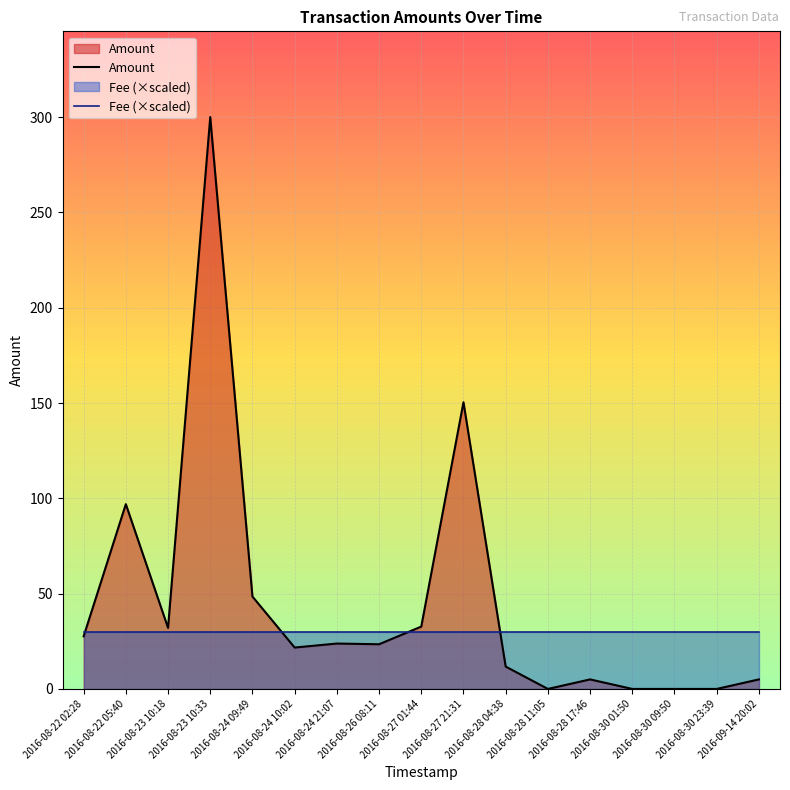

List the series in order of their overall mean, highest first.

Amount, Fee (×scaled)